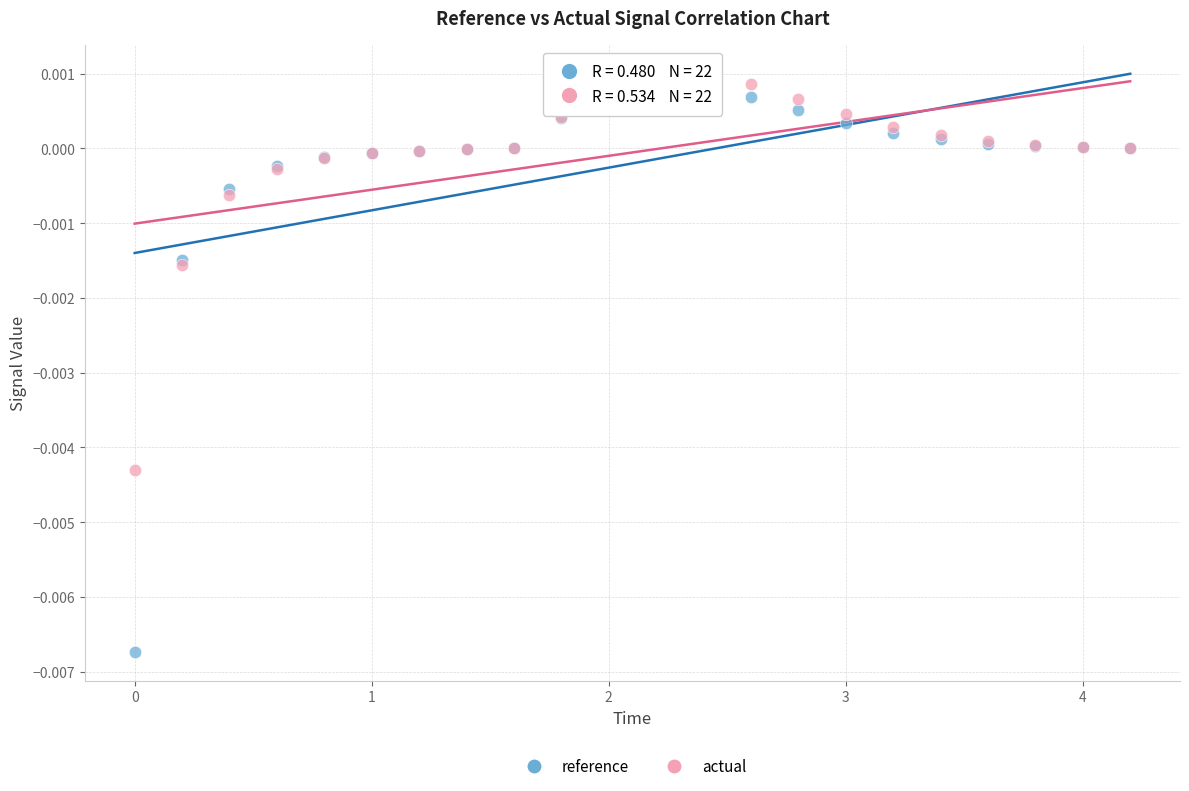

Which series has the widest spread of Y values?

reference